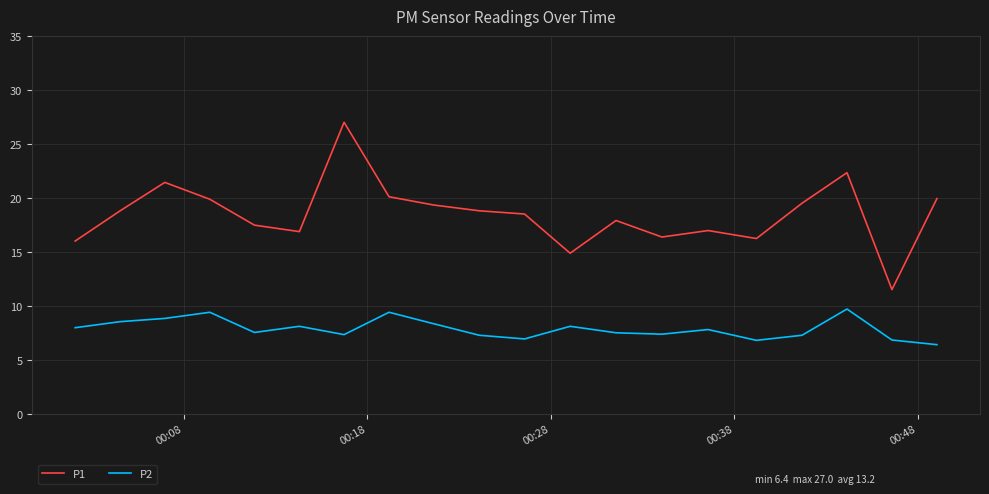

What is the minimum value shown in the chart?

6.4